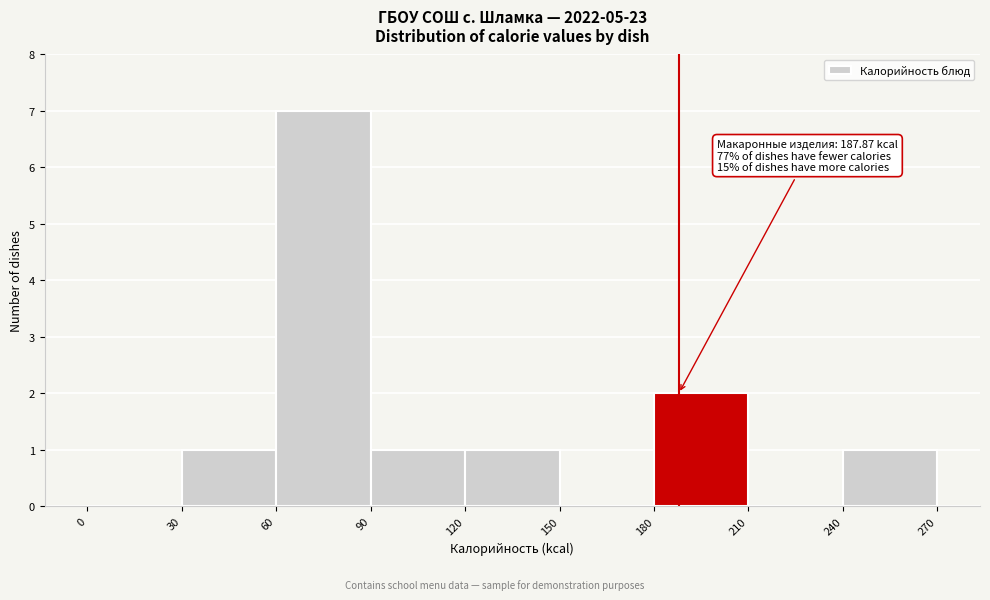

Over which range of the x-axis is the bar tallest?

60 to 90